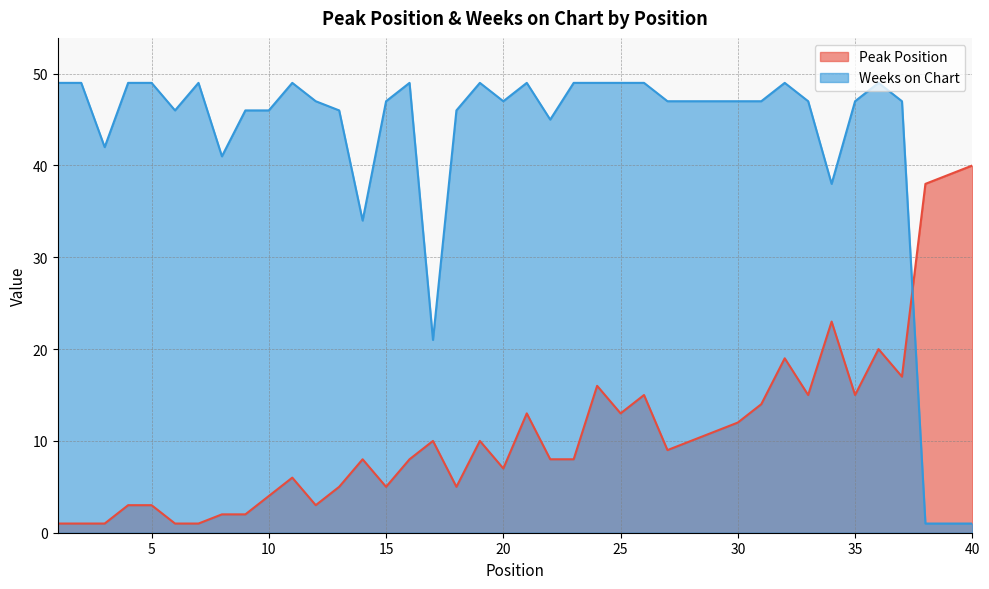

What is the minimum value for Weeks on Chart?

1